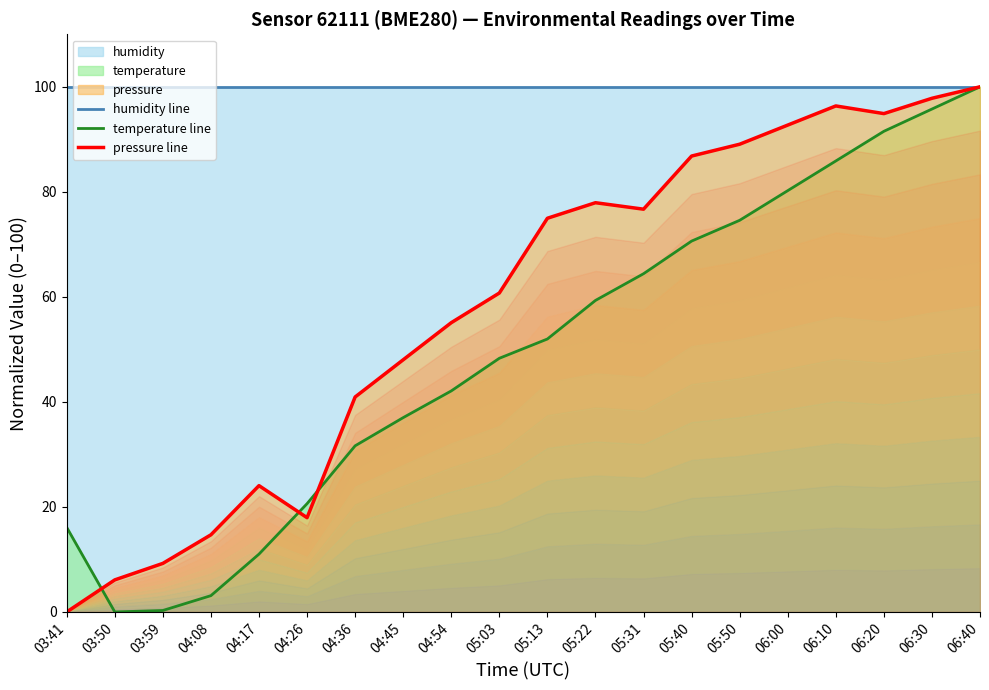

What is the difference between the maximum and second lowest values in the pressure line series?

93.9